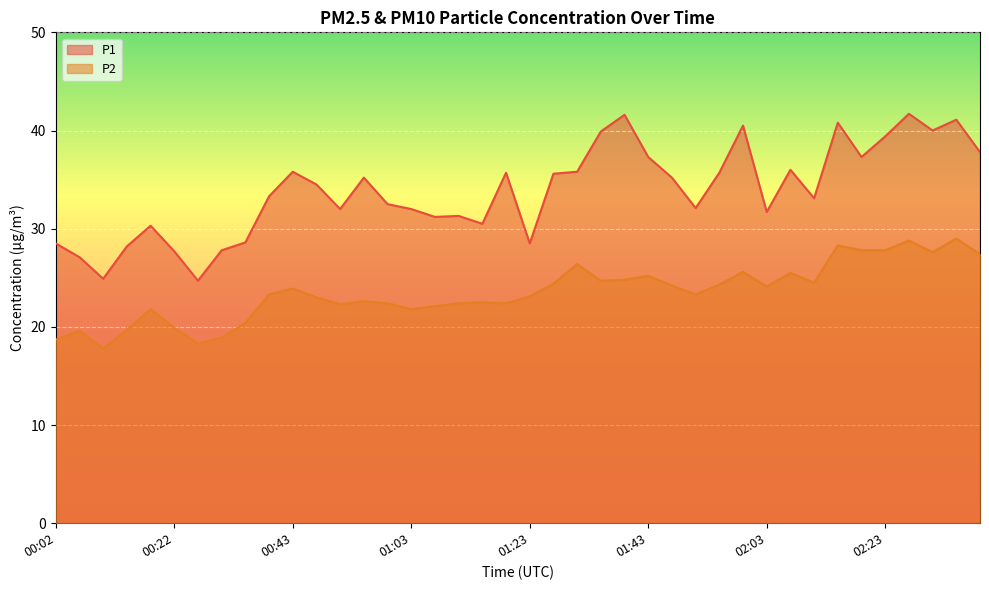

Which series changed the most between 00:06 and 00:47?

P1